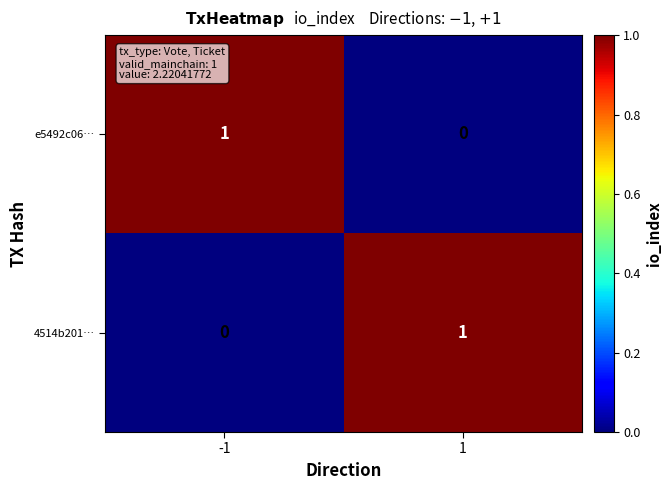

How many series are shown in this chart?

2